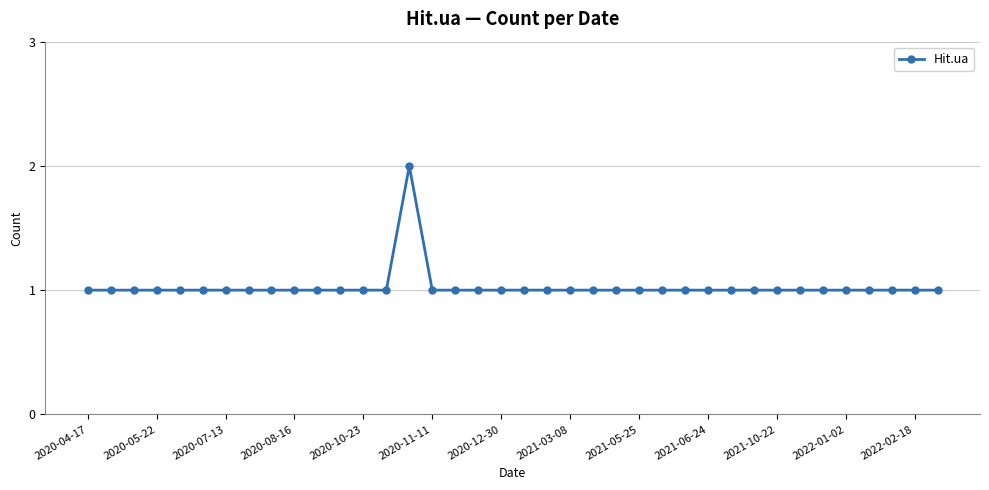

True or false: the data has more than 0 interior local peaks.

True